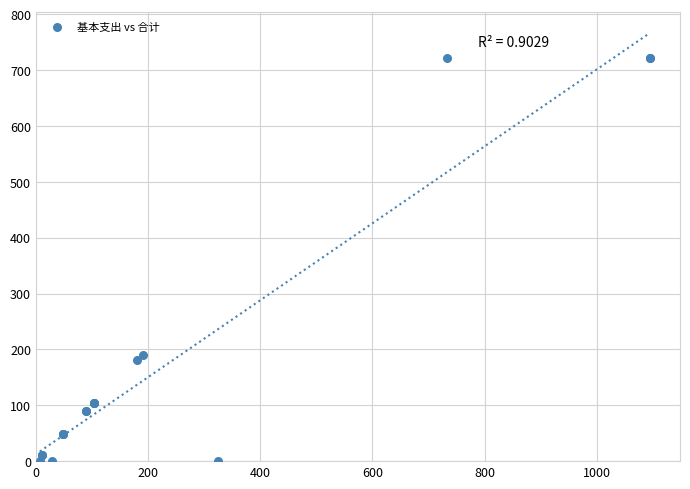

What Y value in the scatter plot is closest to 360?

190.6